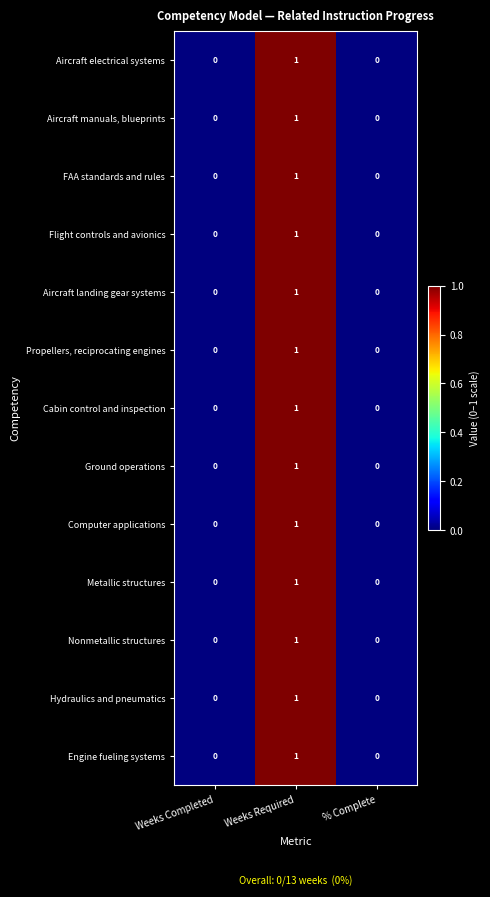

At which category is the sum across all series the highest?

Weeks Required